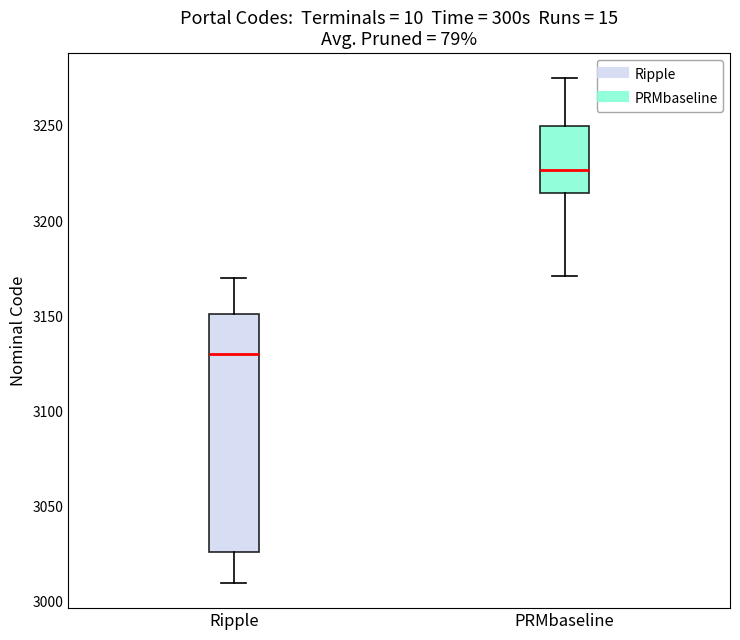

Reading left to right, read every box against the y-axis: the position of its median line, the range the box covers, and the ends of its whiskers. The values are not printed on the chart, so give them approximately, as read against the axis.

Ripple: median 3130, box 3025 to 3150, whiskers 3010 to 3170
PRMbaseline: median 3225, box 3215 to 3250, whiskers 3170 to 3275